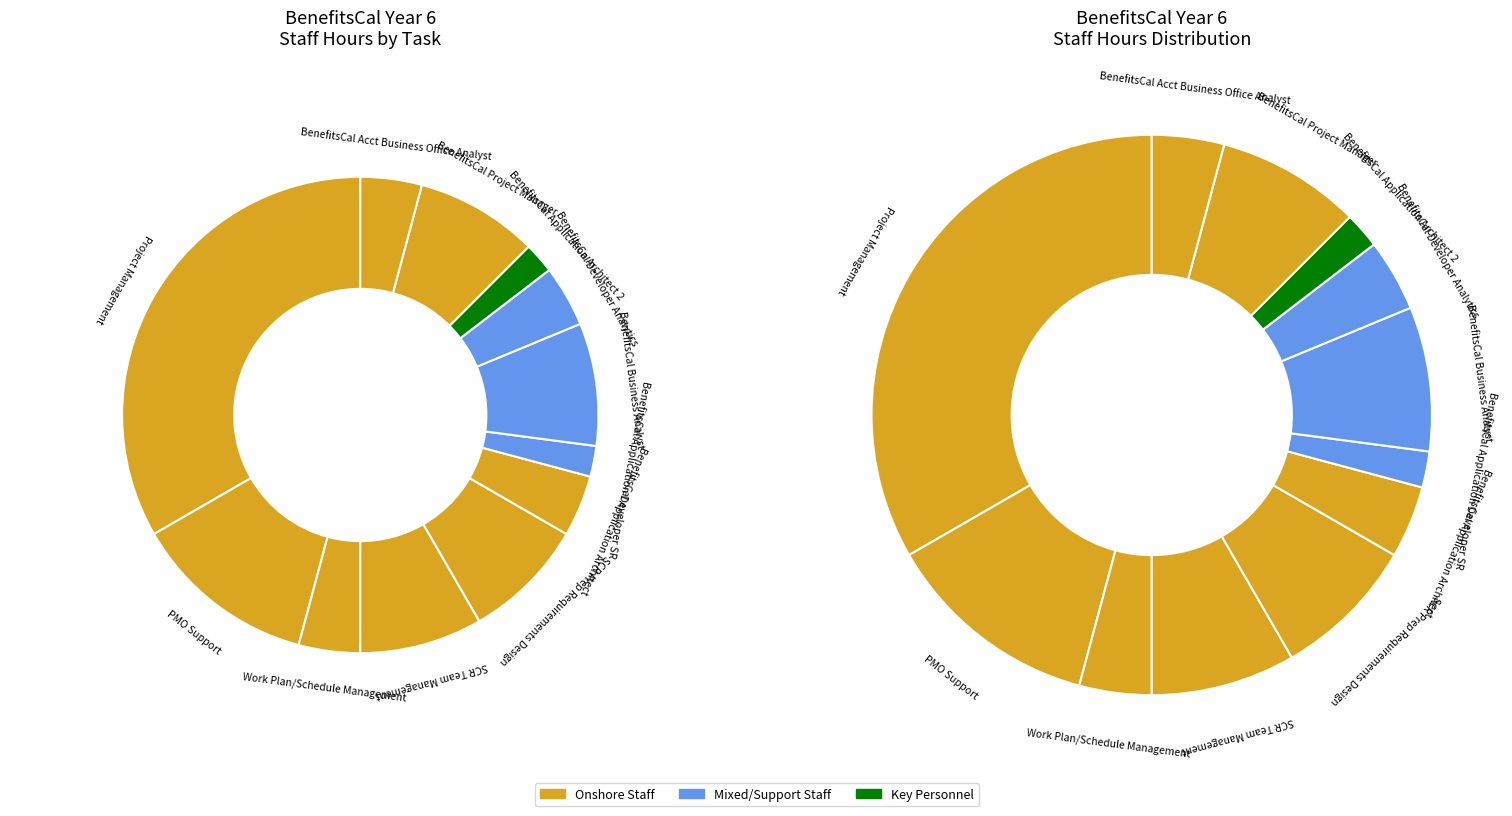

What is the ratio of the value at SCR Prep Requirements Design to the value at BenefitsCal Project Manager?

1.0